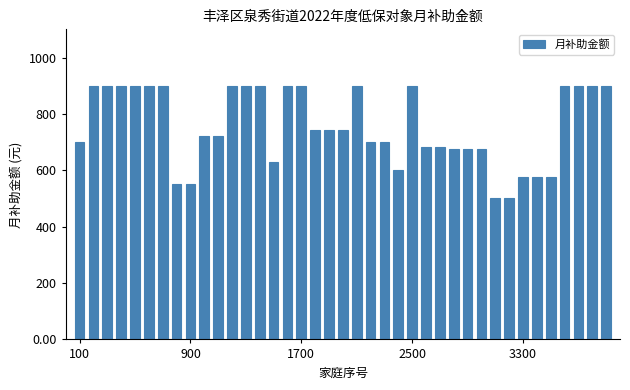

What is the greatest value displayed?

900.0